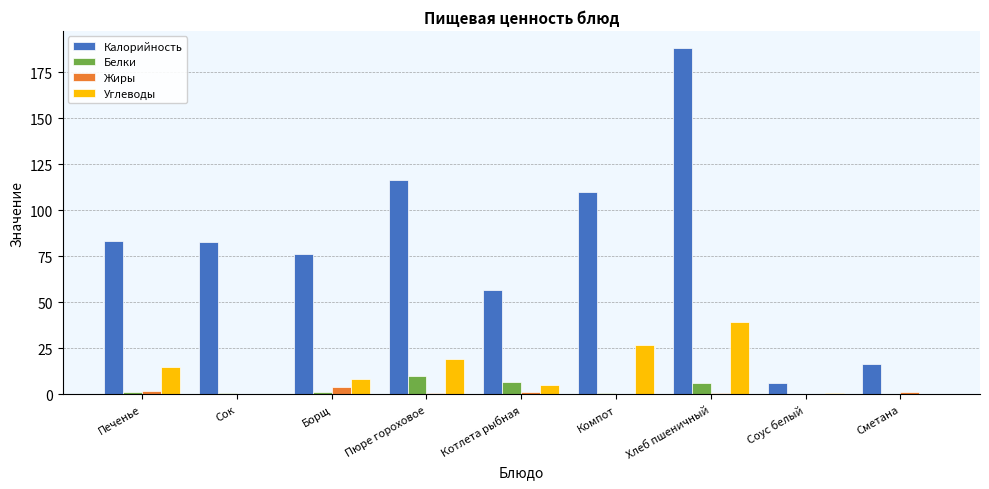

Which series has the largest total across all categories?

Калорийность